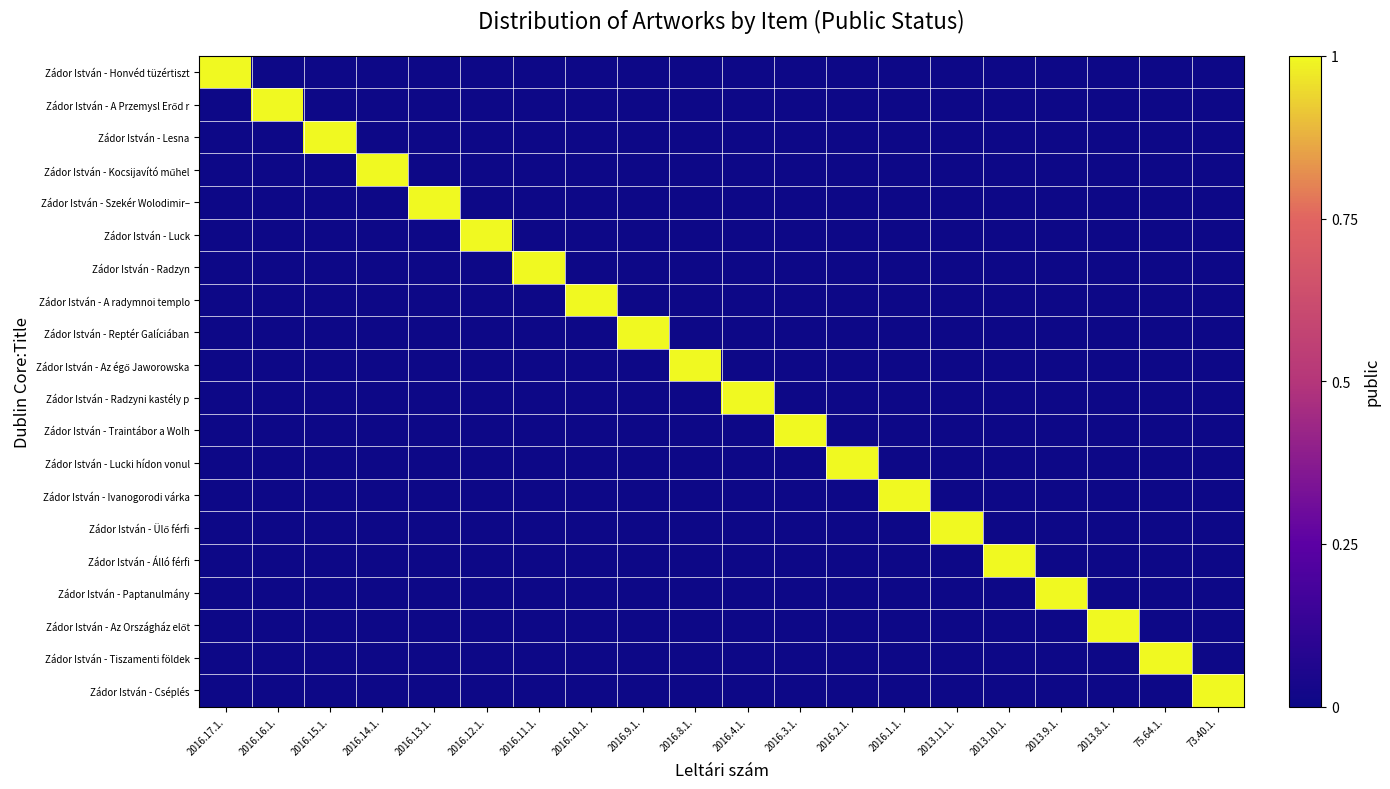

Which category has the lowest value across all series?

2016.16.1.